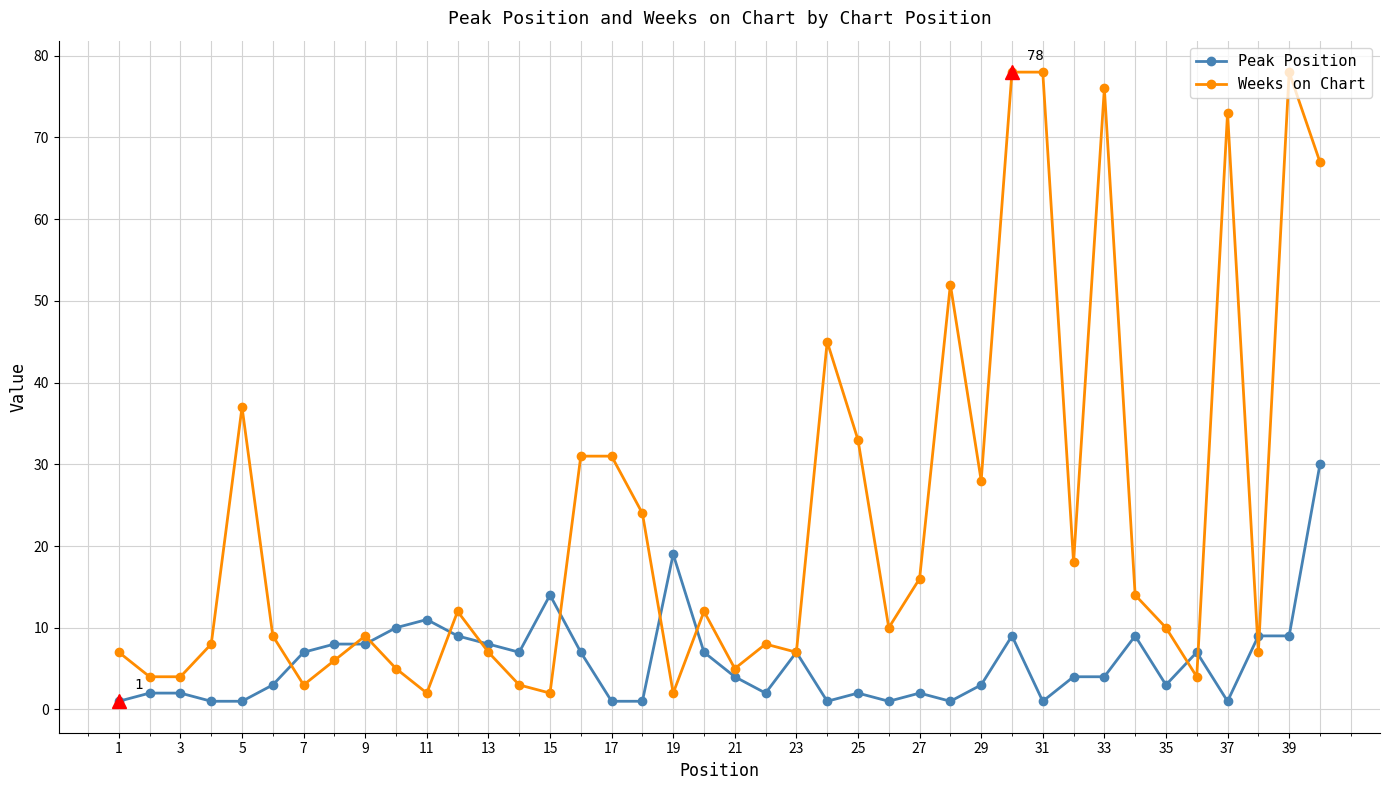

Reading left to right, what are all the values shown in this chart?

Peak Position: 1	2	2	1	1	3	7	8	8	10	11	9	8	7	14	7	1	1	19	7	4	2	7	1	2	1	2	1	3	9	1	4	4	9	3	7	1	9	9	30
Weeks on Chart: 7	4	4	8	37	9	3	6	9	5	2	12	7	3	2	31	31	24	2	12	5	8	7	45	33	10	16	52	28	78	78	18	76	14	10	4	73	7	78	67